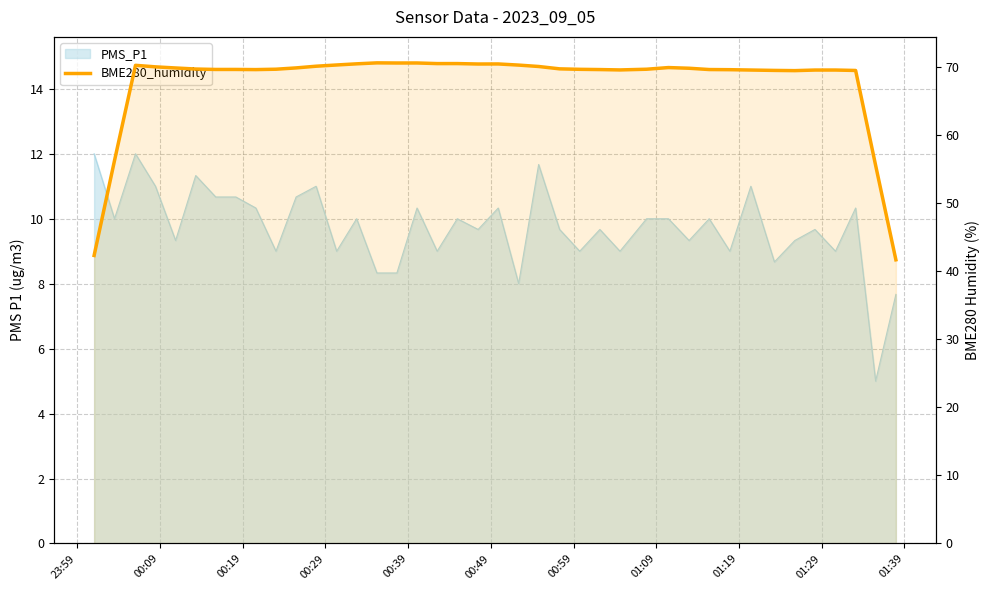

The value at 22 is 97.6. True or false?

False